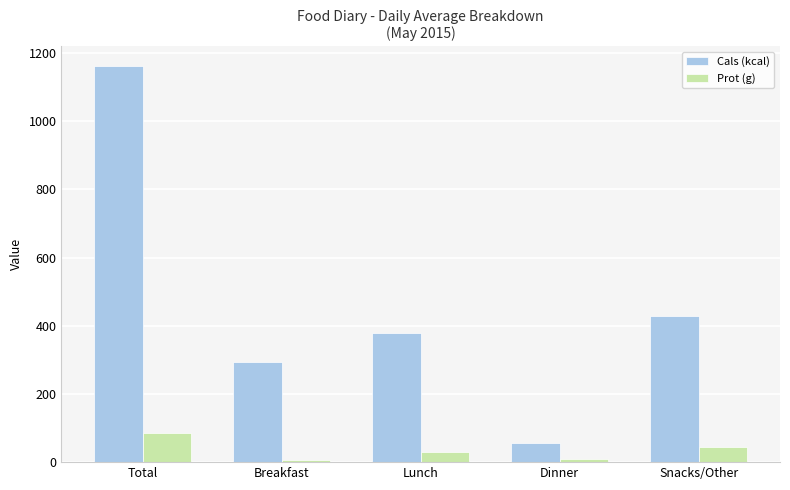

Where is Prot (g) nearest to the value 45?

Snacks/Other